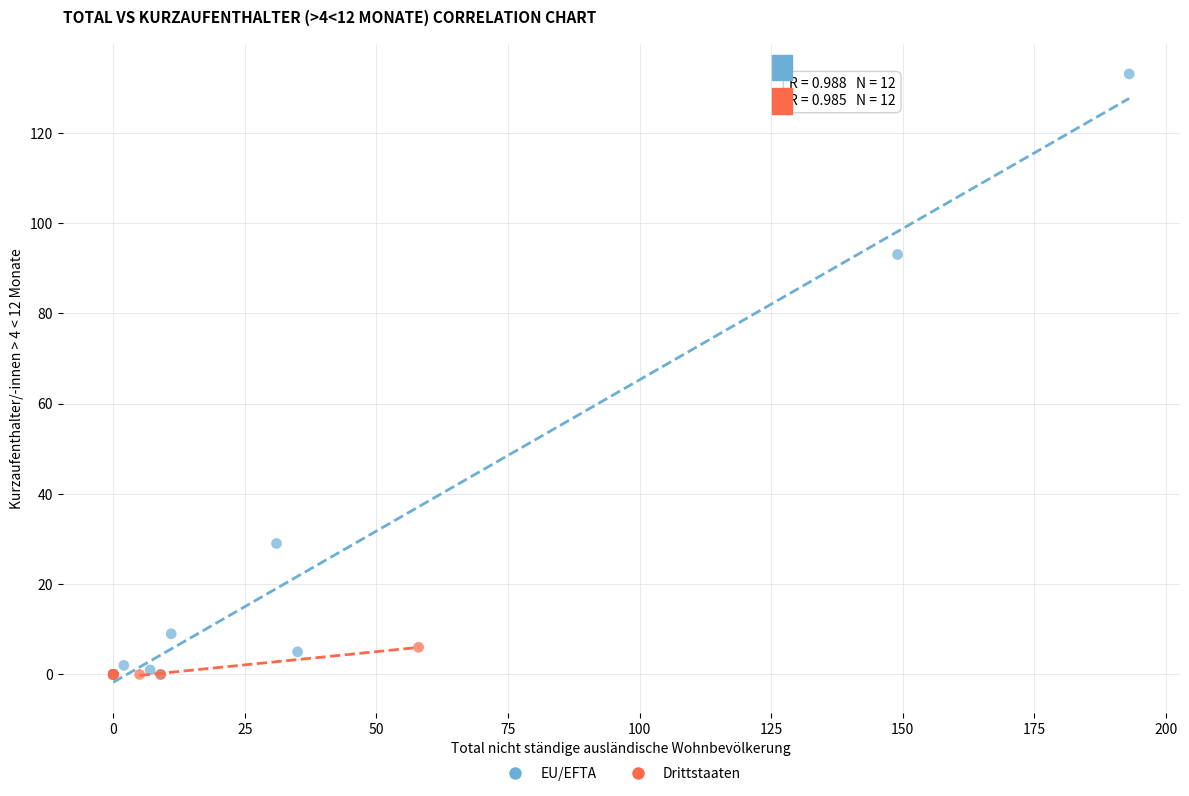

Which series reaches the maximum Y coordinate?

EU/EFTA